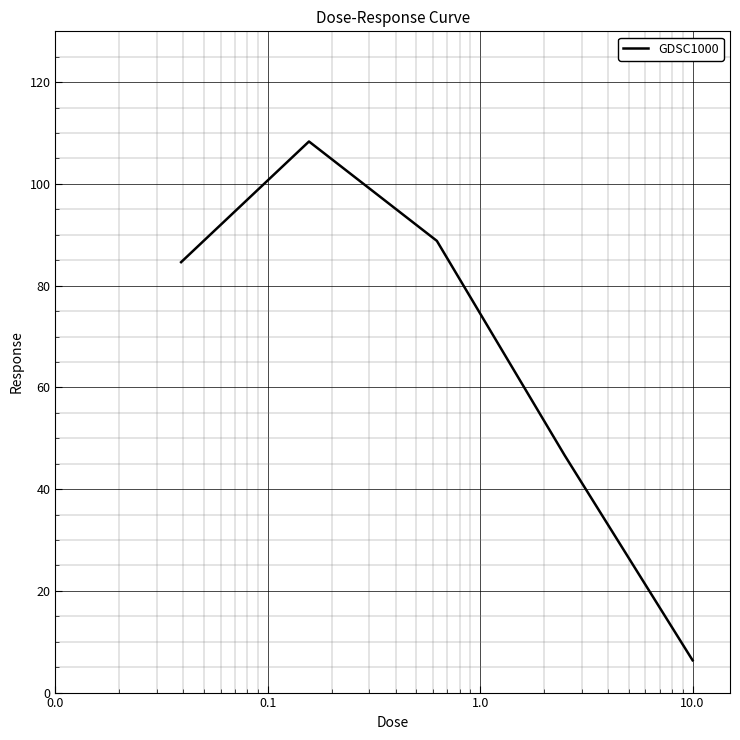

What is the maximum value shown in the chart?

108.3